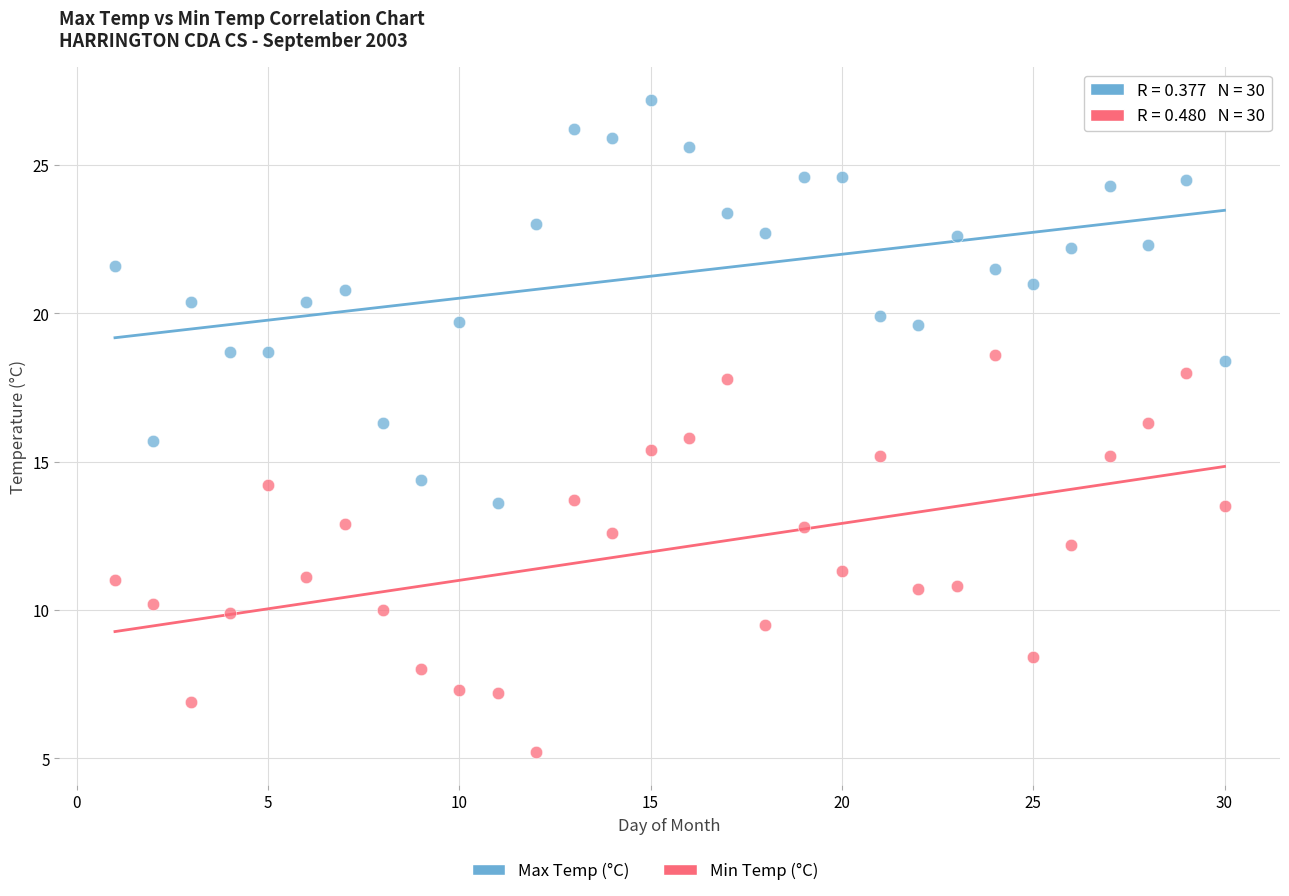

Which series contains the lowest Y value?

Min Temp (°C)